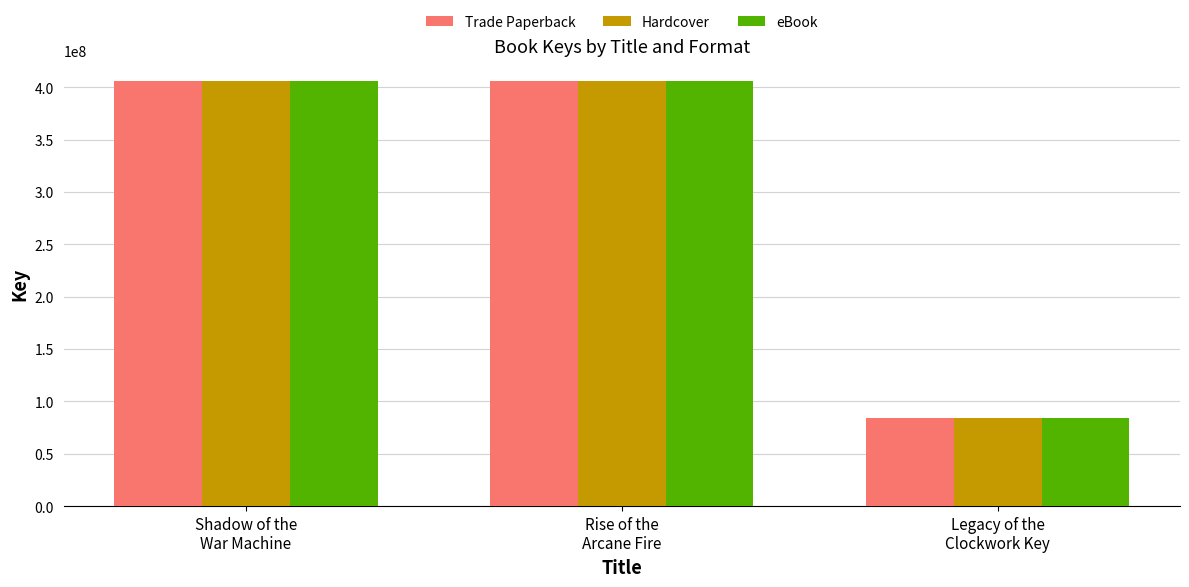

Read the Trade Paperback value at Rise of the
Arcane Fire.

405613744